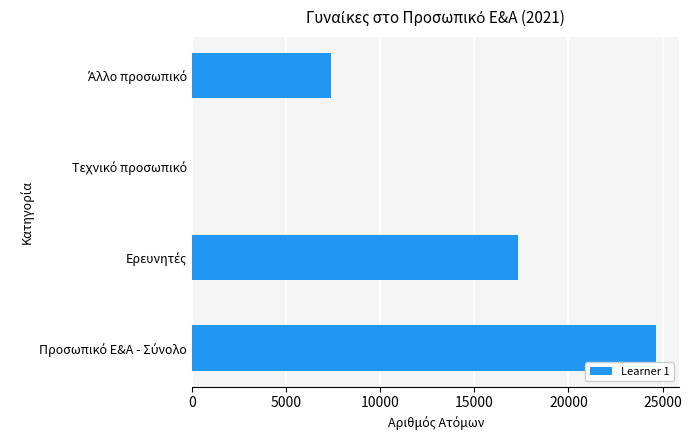

What is the maximum value shown in the chart?

24662.0